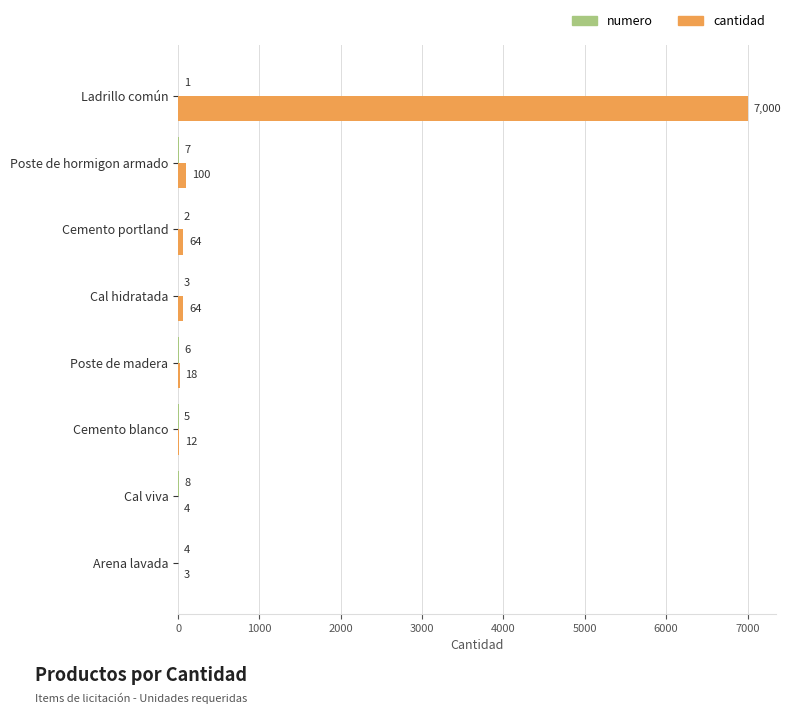

Which series has the largest total across all categories?

cantidad